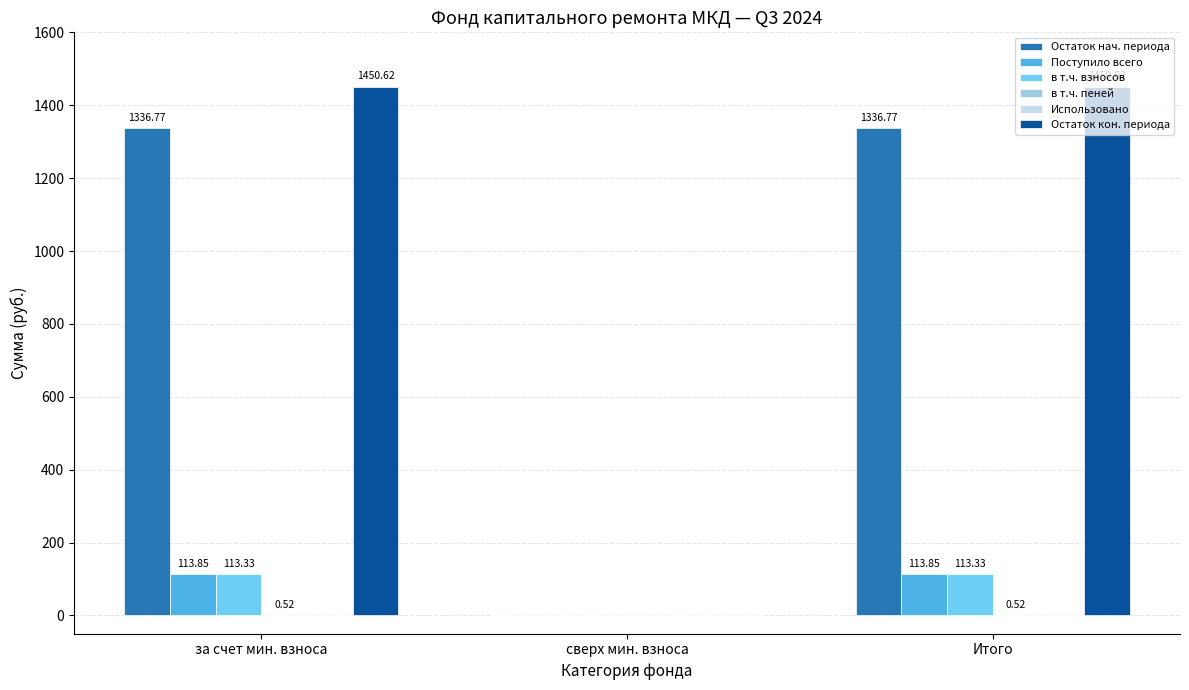

How many distinct data groups are displayed?

5